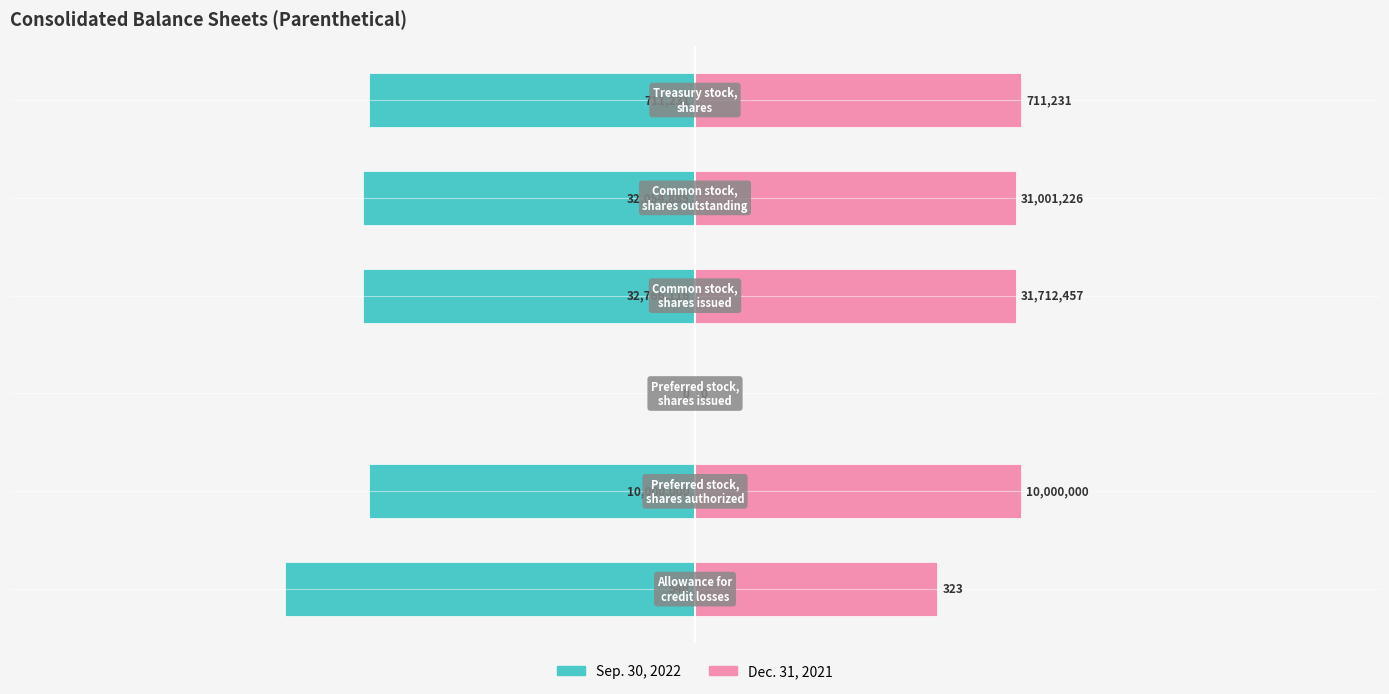

Where does the Sep. 30, 2022 series first go above -50?

2